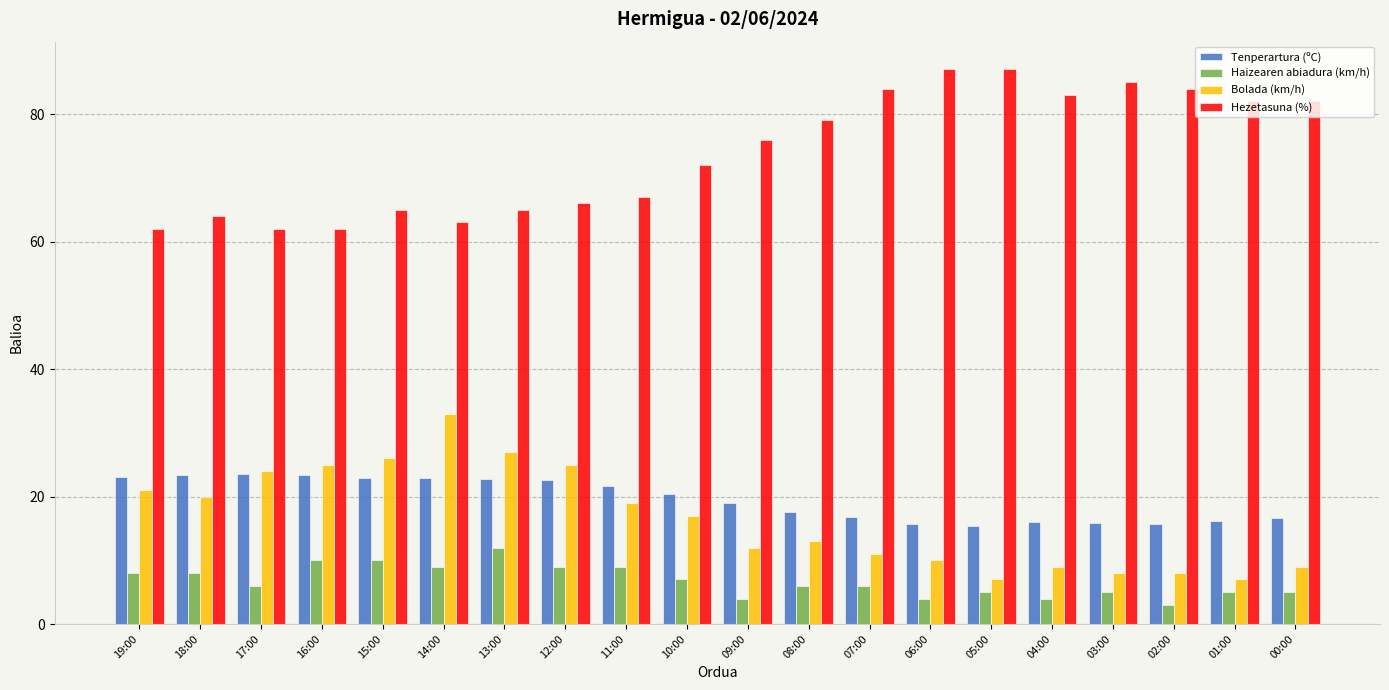

How many data points does each series have?

20